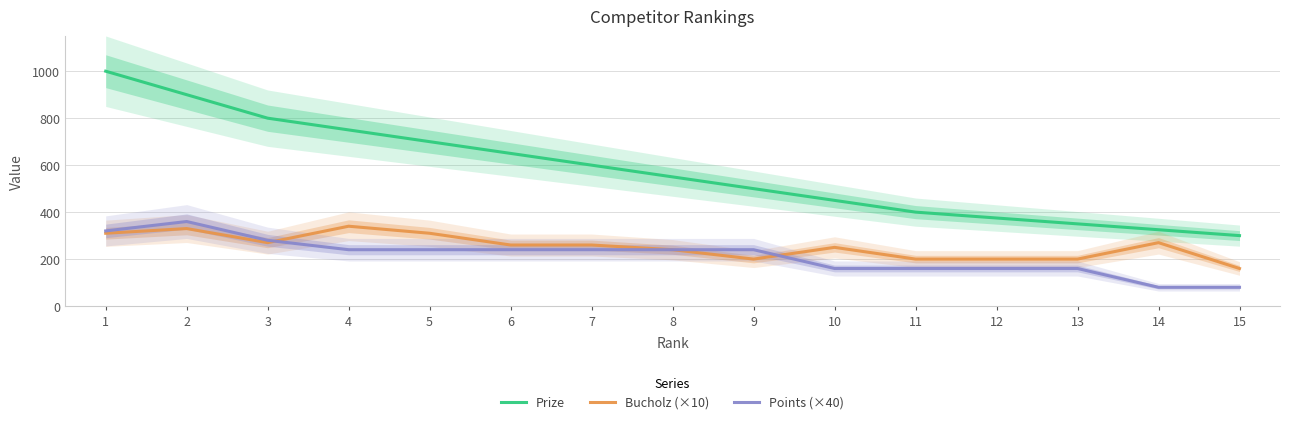

What is the sum of the Prize values at 4 and 7?

1350